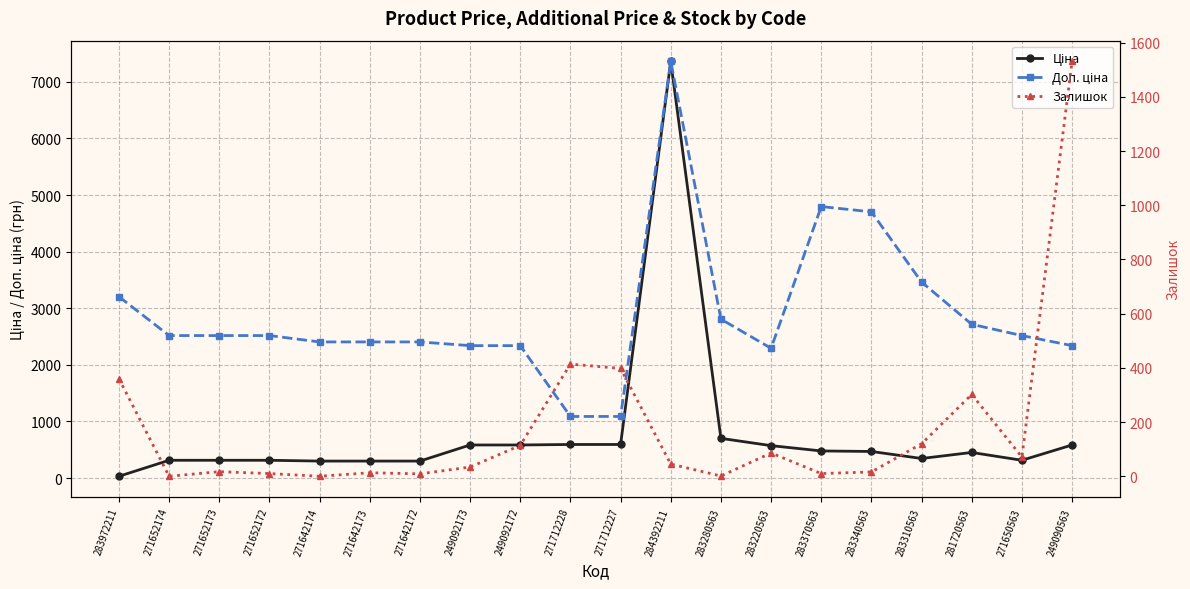

At which category does Залишок reach its first local peak?

271652173